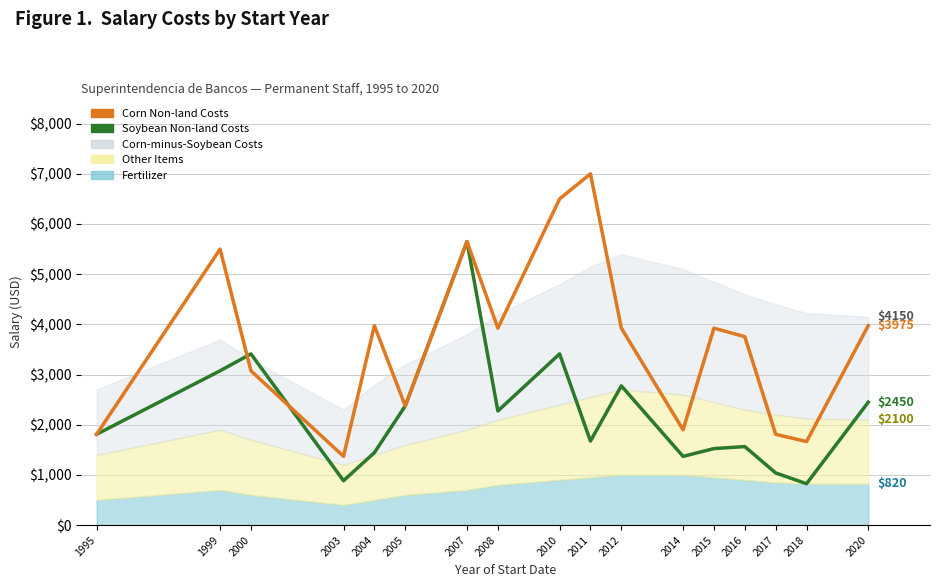

What is the maximum value shown in the chart?

7000